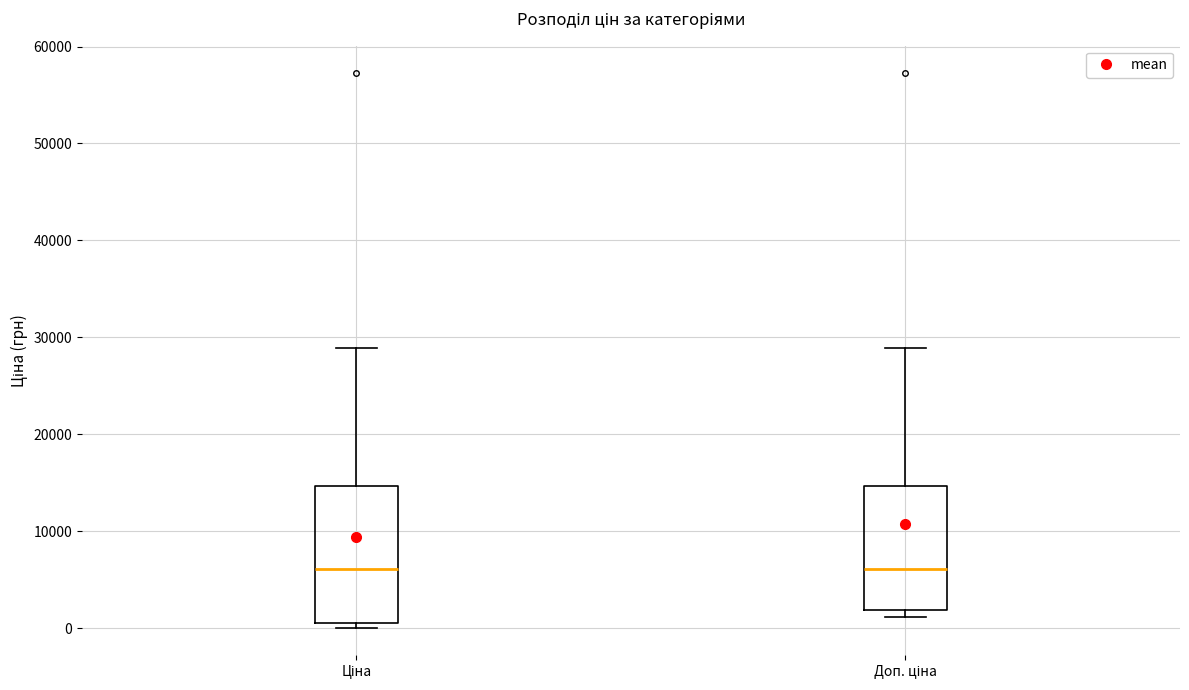

Where is the upper edge of the box for Ціна on the y-axis? The values are not printed on the chart, so give them approximately, as read against the axis.

15000